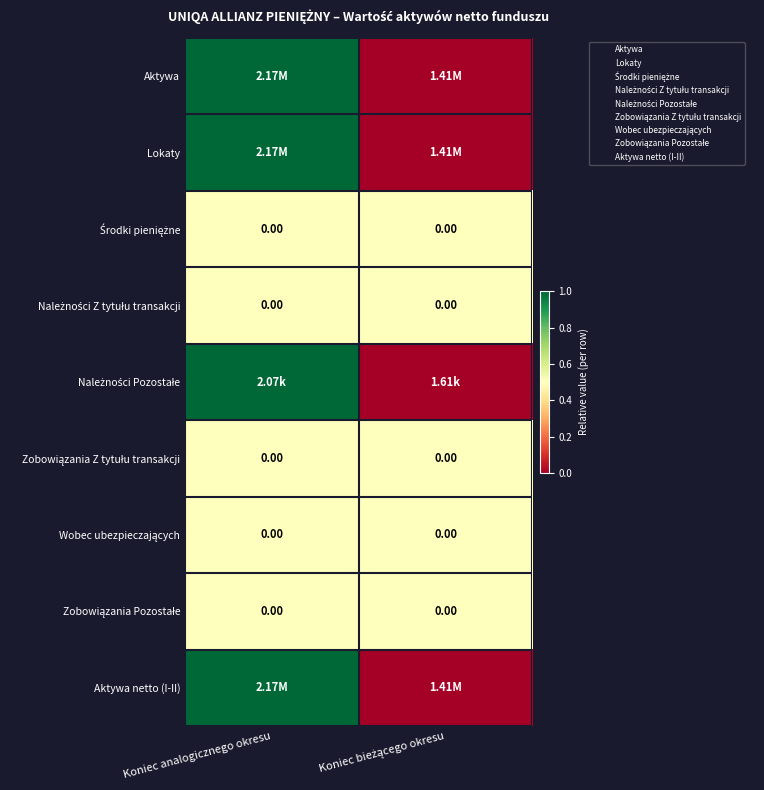

Rank the series by their maximum value, from highest to lowest.

Aktywa, Lokaty, Należności Pozostałe, Aktywa netto (I-II), Środki pieniężne, Należności Z tytułu transakcji, Zobowiązania Z tytułu transakcji, Wobec ubezpieczających, Zobowiązania Pozostałe